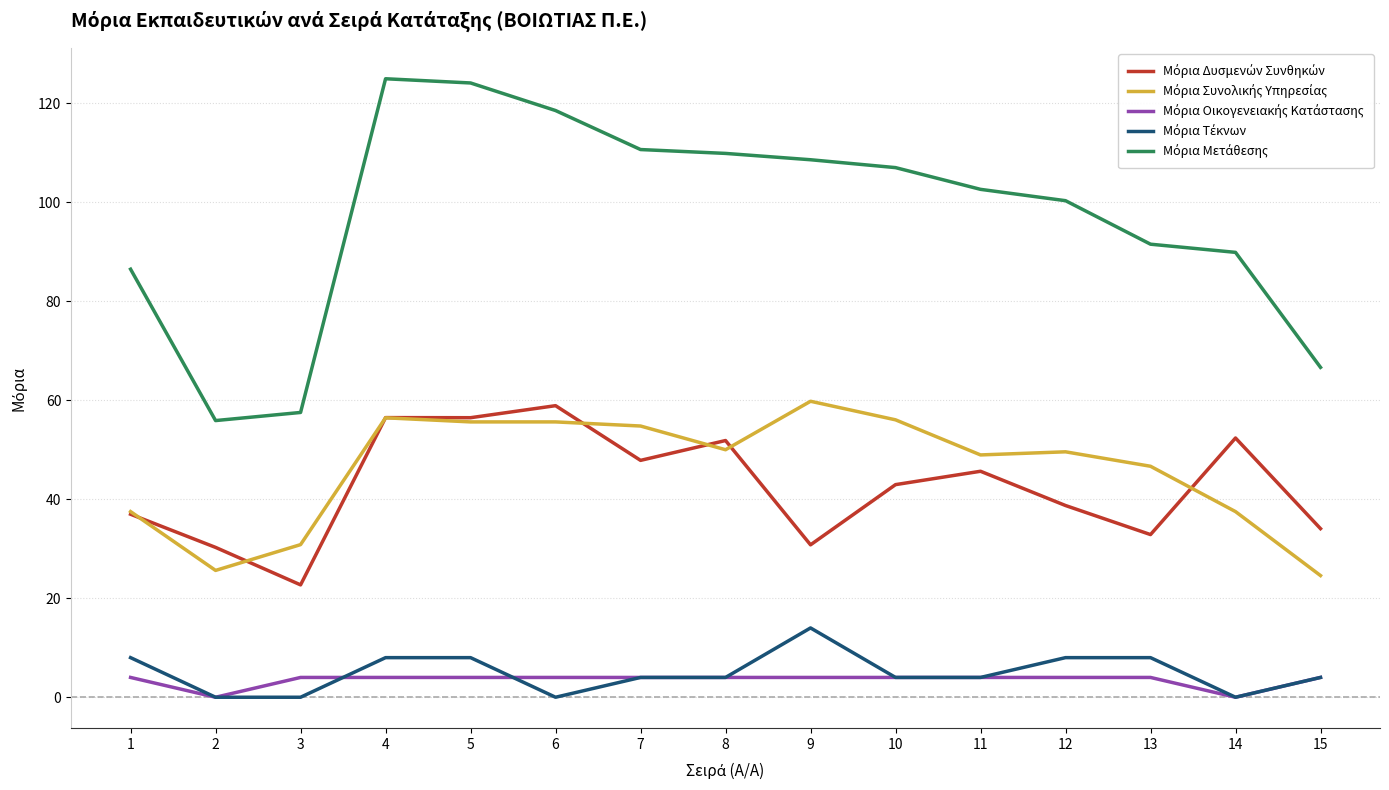

How many distinct data groups are displayed?

5